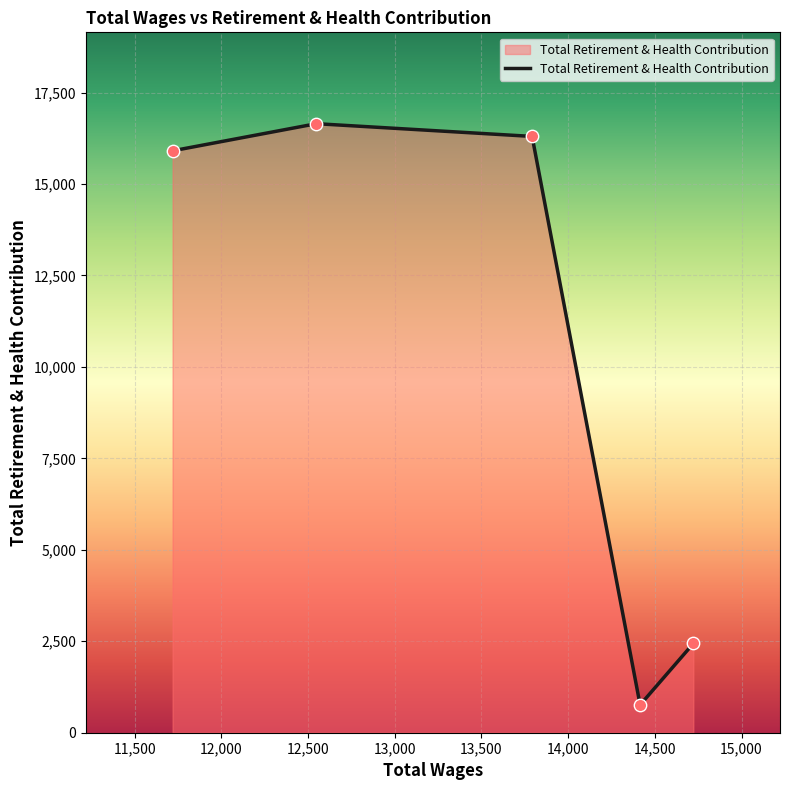

What is the greatest value displayed?

16648